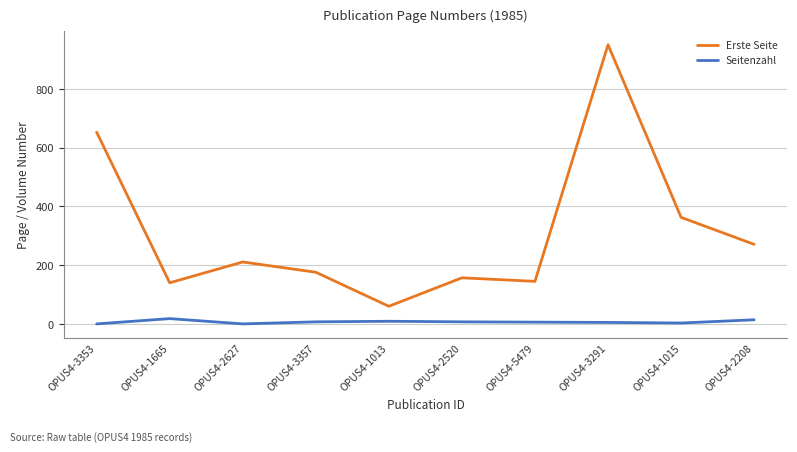

Between OPUS4-3357 and OPUS4-3291, which series saw the biggest shift?

Erste Seite